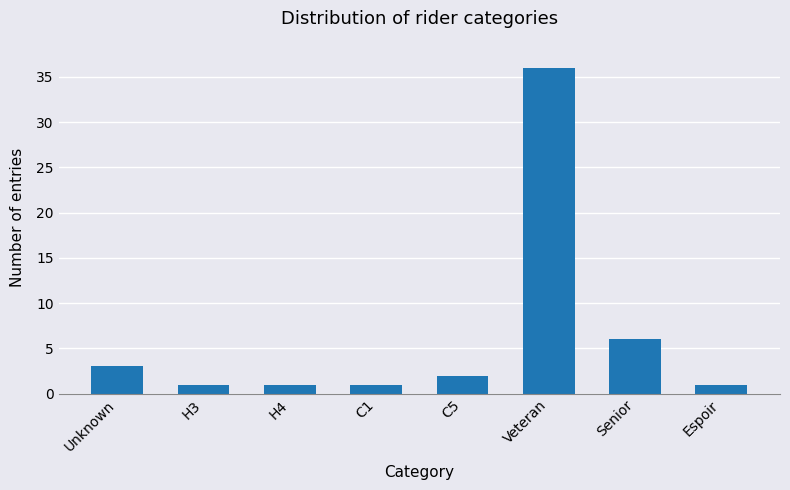

What position from the left is H4?

3